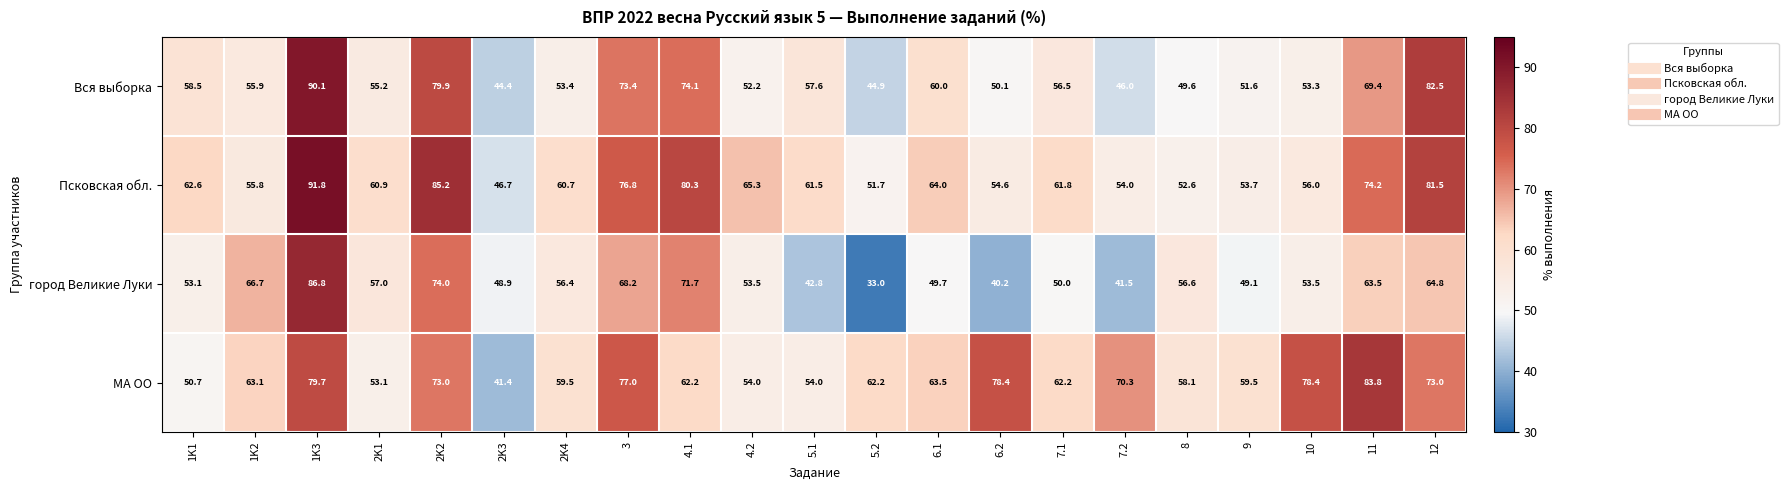

What is the spread (max minus min) of values at 5.1?

18.7